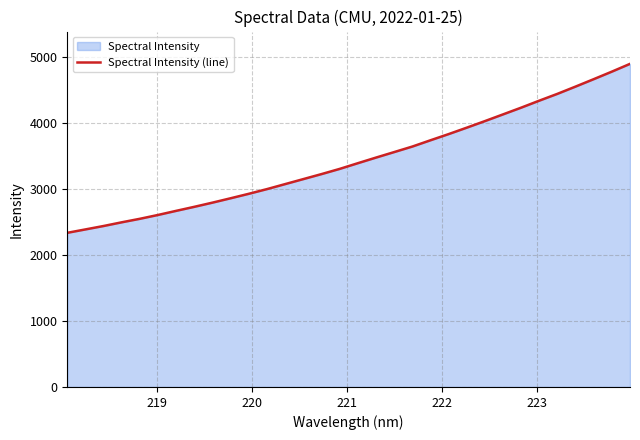

Count the number of data series in this chart.

1